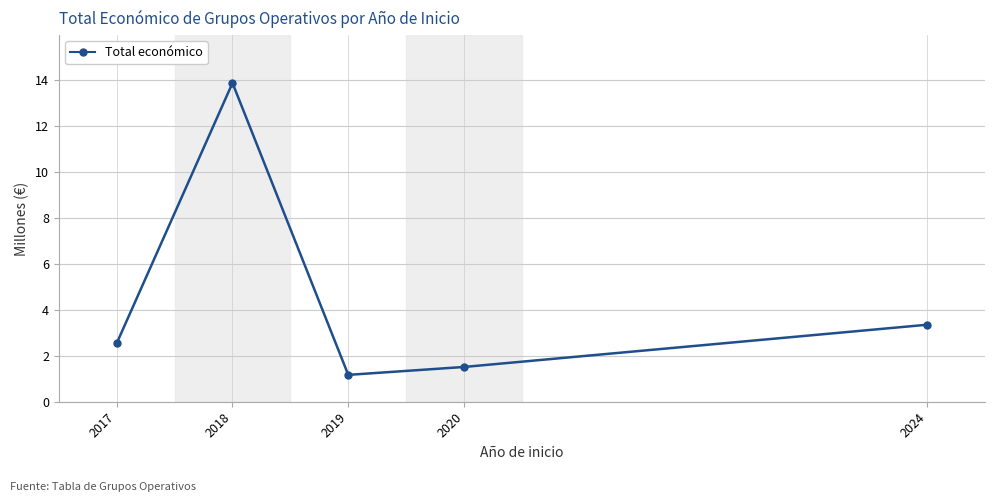

What is the sum of the values at 2019 and 2018?

15.0